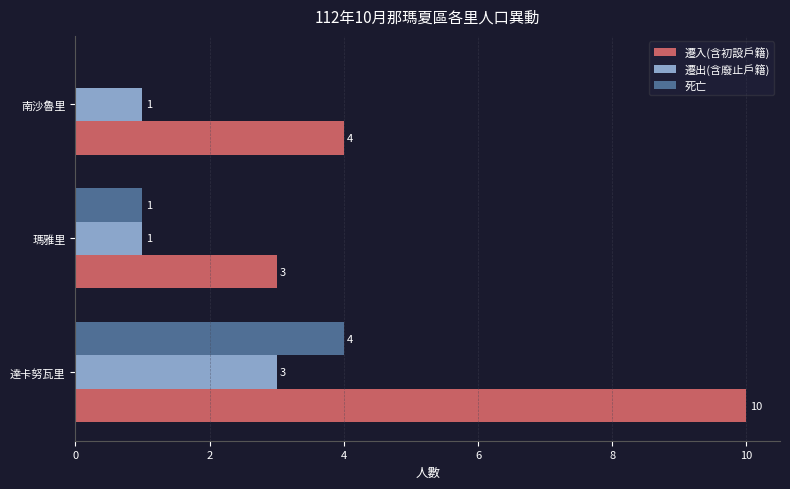

What is the total value across all series at 南沙魯里?

5